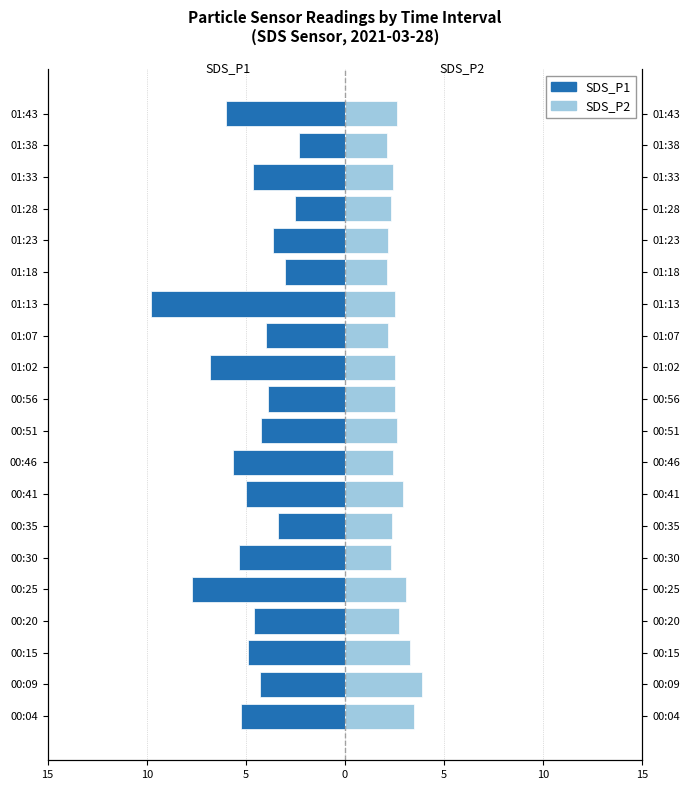

Which series changed the most between 00:20 and 01:02?

SDS_P1